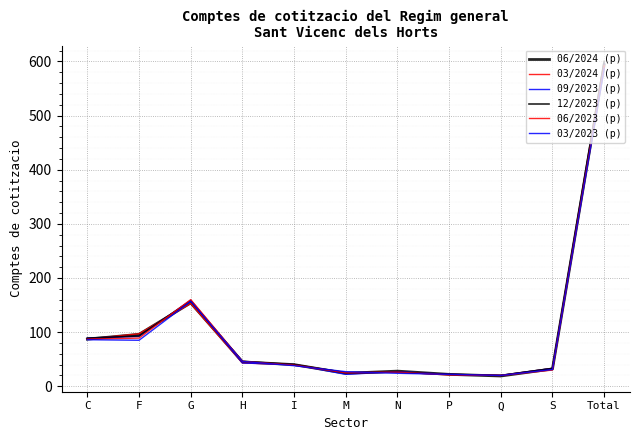

What is the difference between the maximum and minimum values in the 12/2023 (p) series?

580